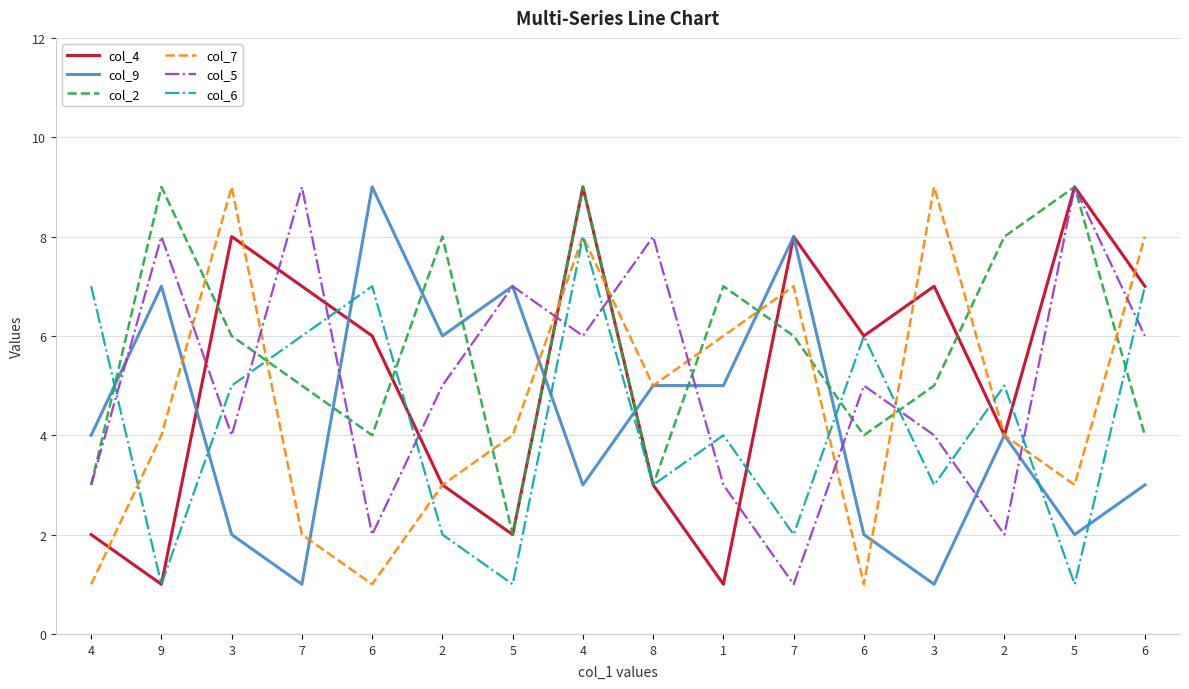

Does the chart have visible grid lines?

Yes